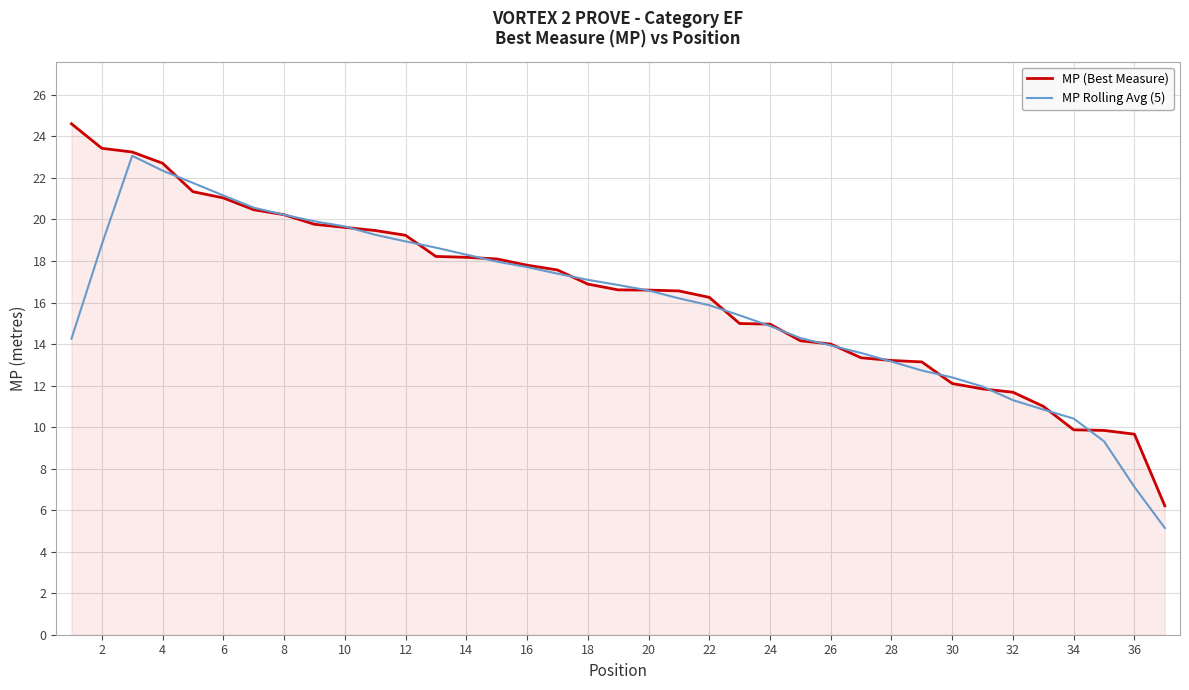

Does the chart display data point markers on the line(s)?

No